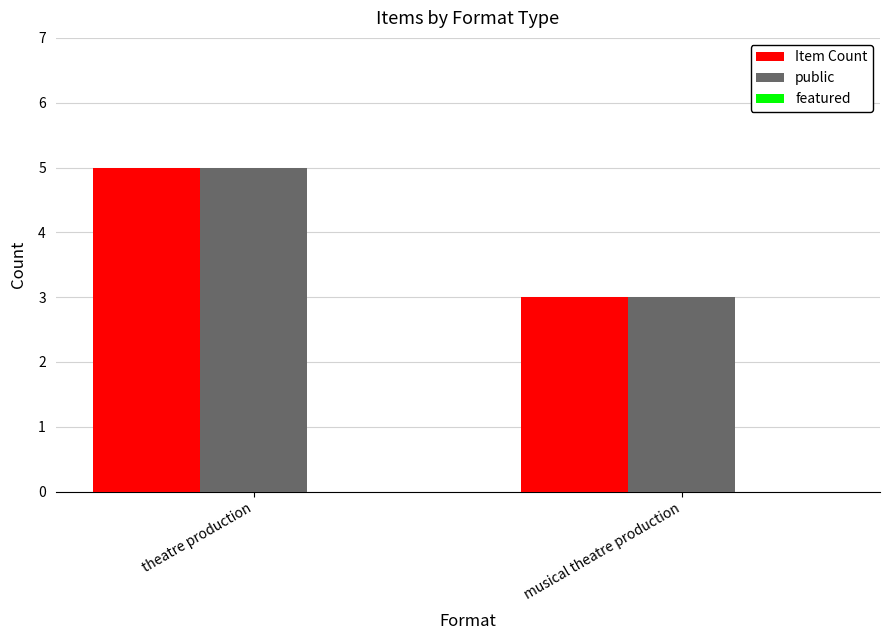

Rank the categories by public value from lowest to highest.

musical theatre production, theatre production